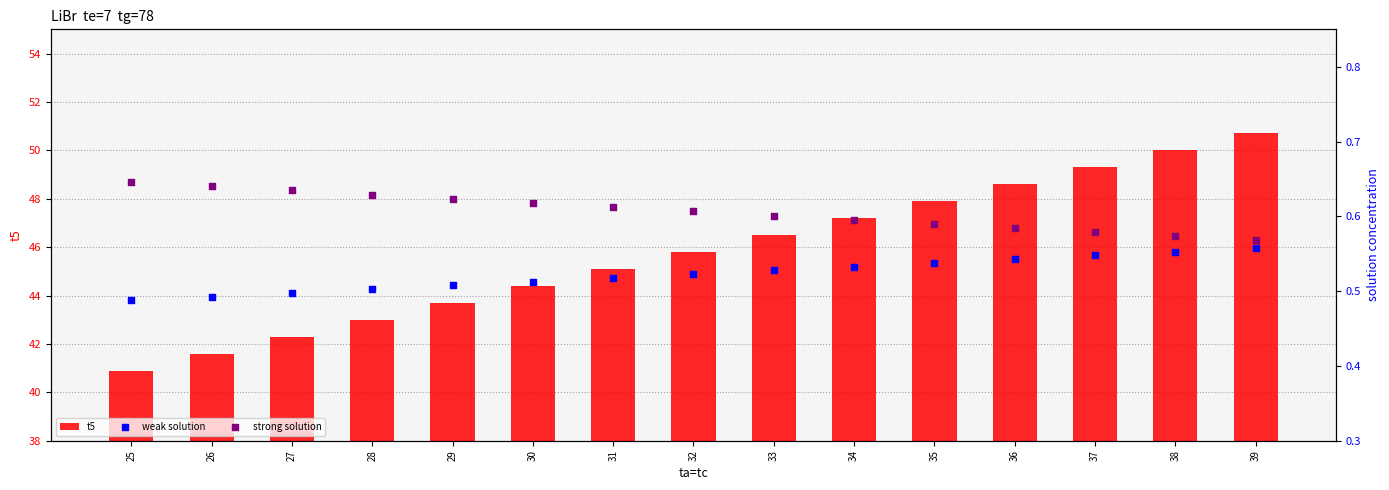

Which series has the largest Y range (max minus min)?

t5